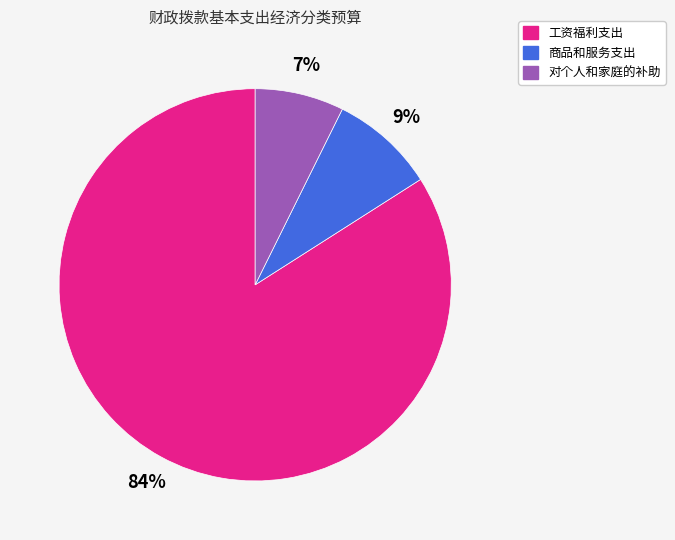

Count the number of slices in the pie.

3